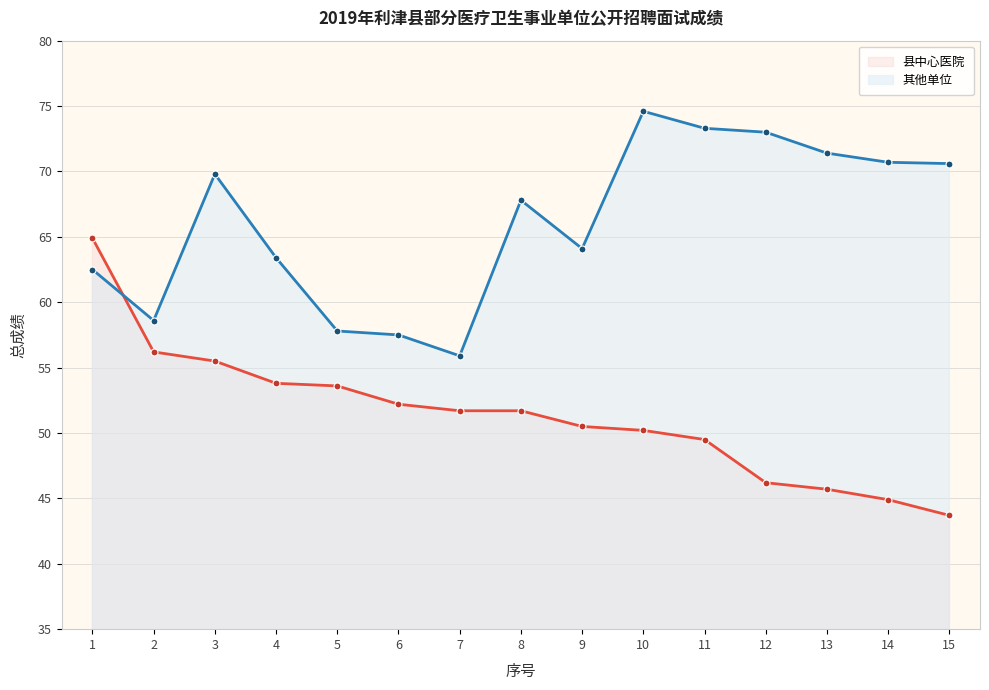

List the series in order of their overall mean, lowest first.

县中心医院, 其他单位